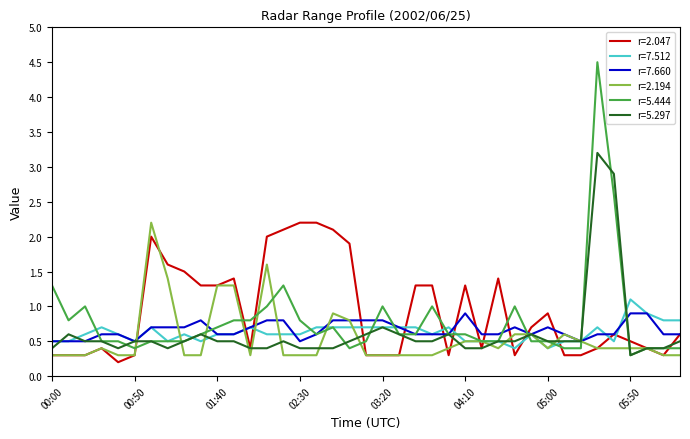

Which series has the widest spread of values?

r=5.444